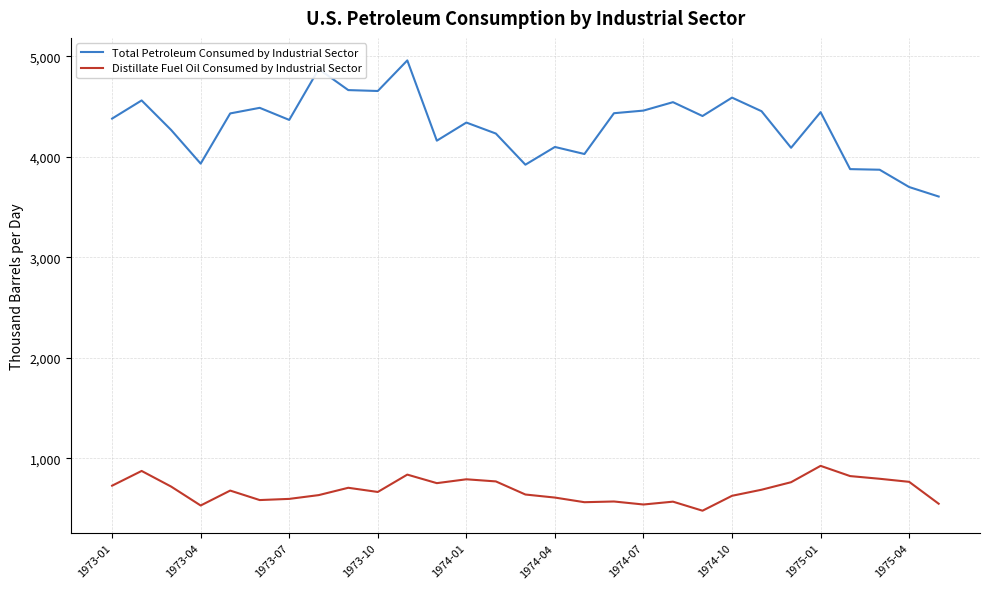

Rank the series by their average value, from highest to lowest.

Total Petroleum Consumed by Industrial Sector, Distillate Fuel Oil Consumed by Industrial Sector